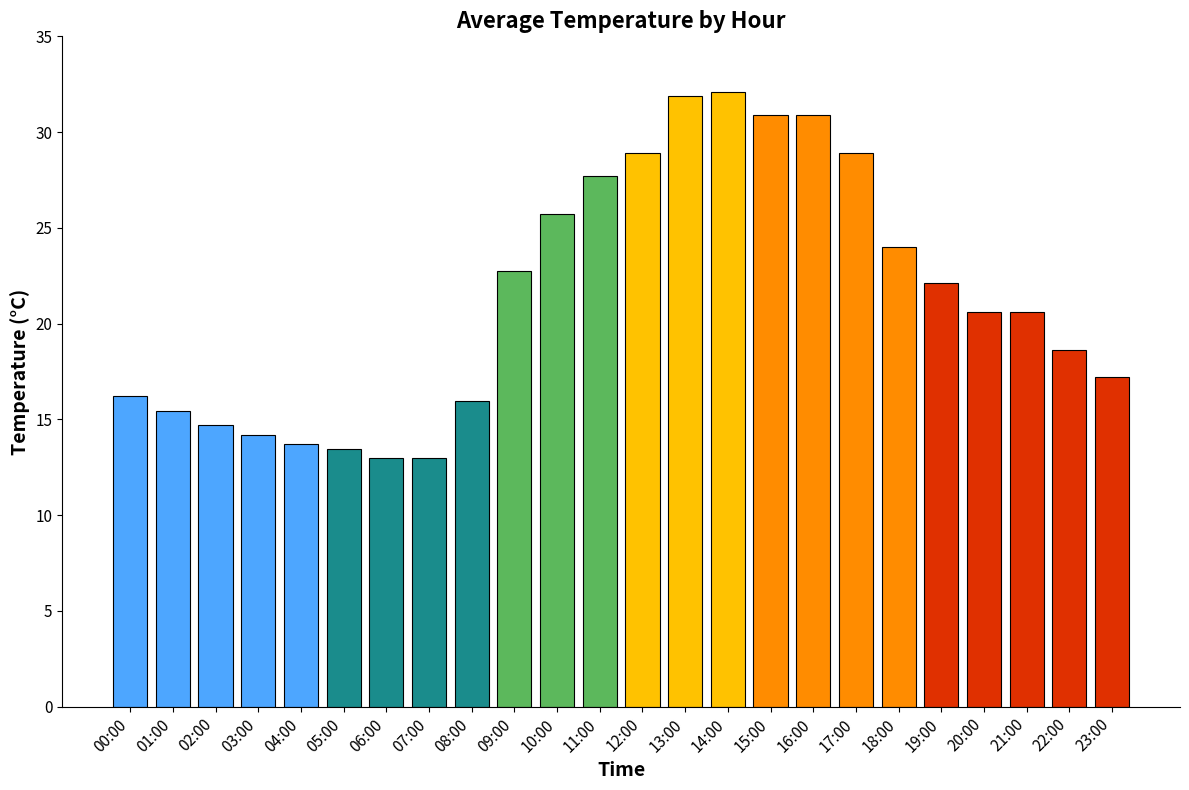

How many values are below 20?

11